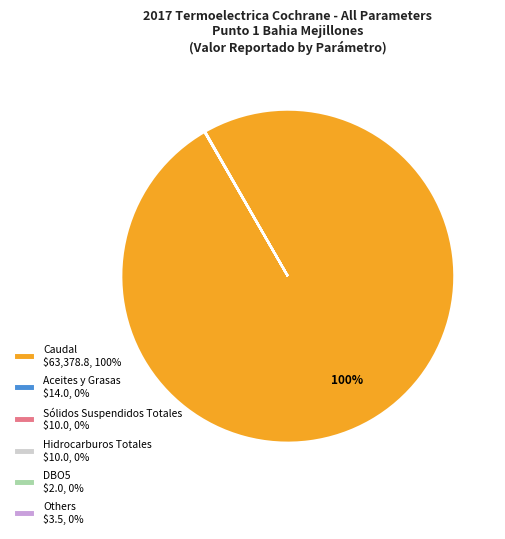

Which category accounts for the majority?

Caudal $63,378.8, 100%